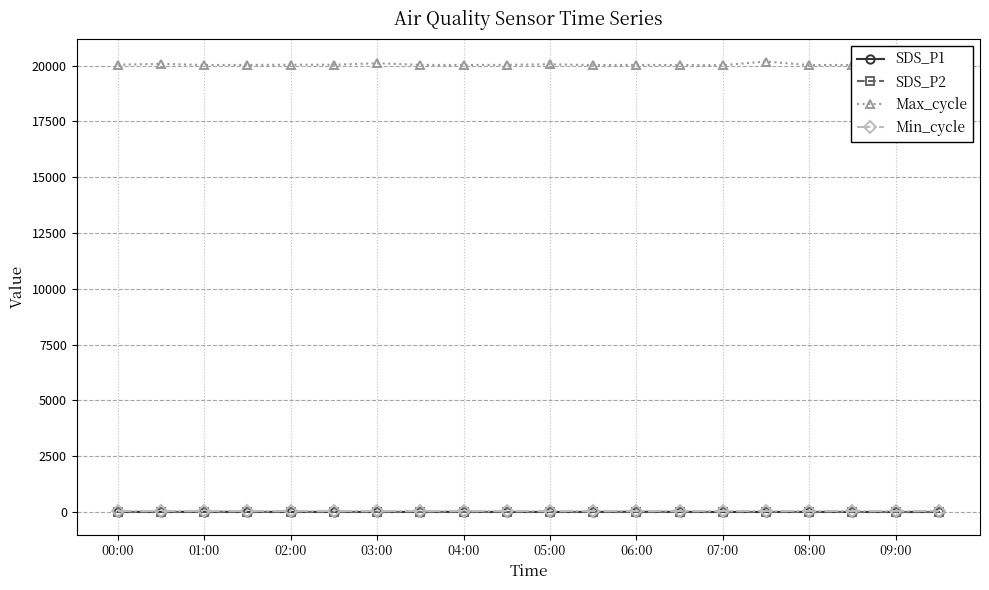

In SDS_P1, how many points are higher than both neighbors (excluding endpoints)?

5